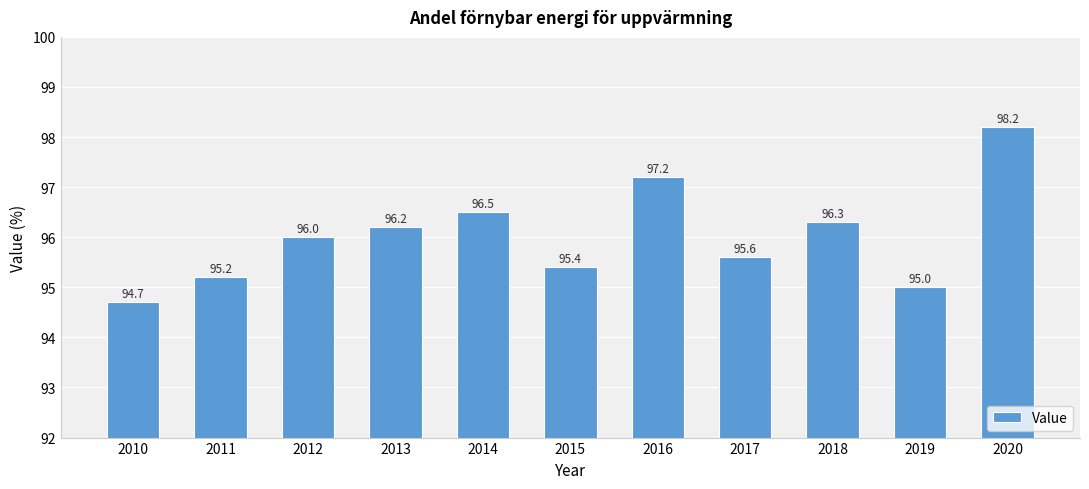

Read the value at 2018.

96.3